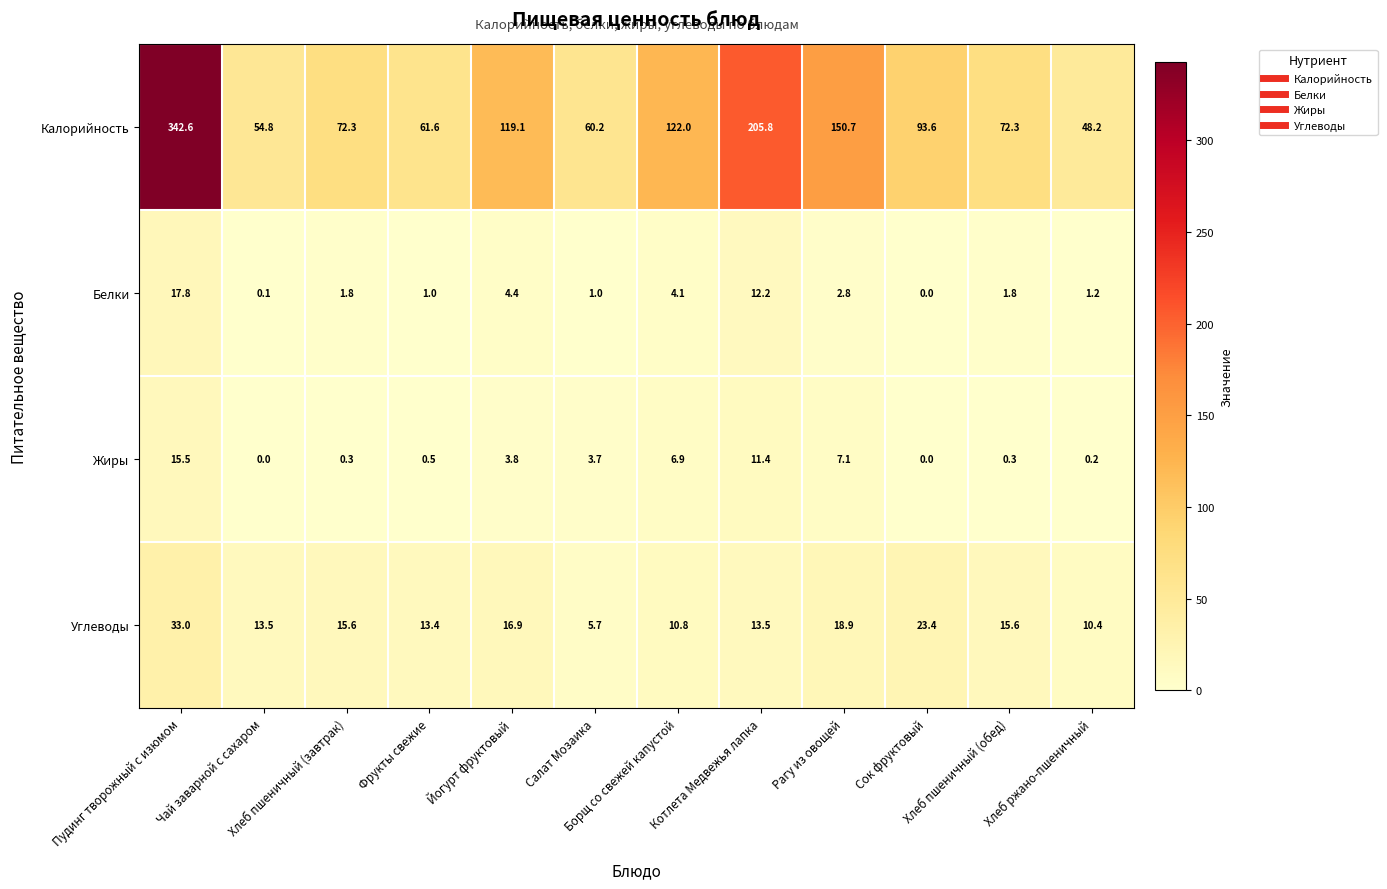

How many series are shown in this chart?

4